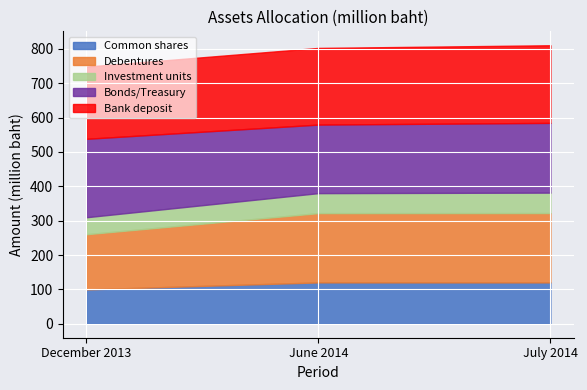

The Common shares series shows 100.1 at December 2013. True or false?

True